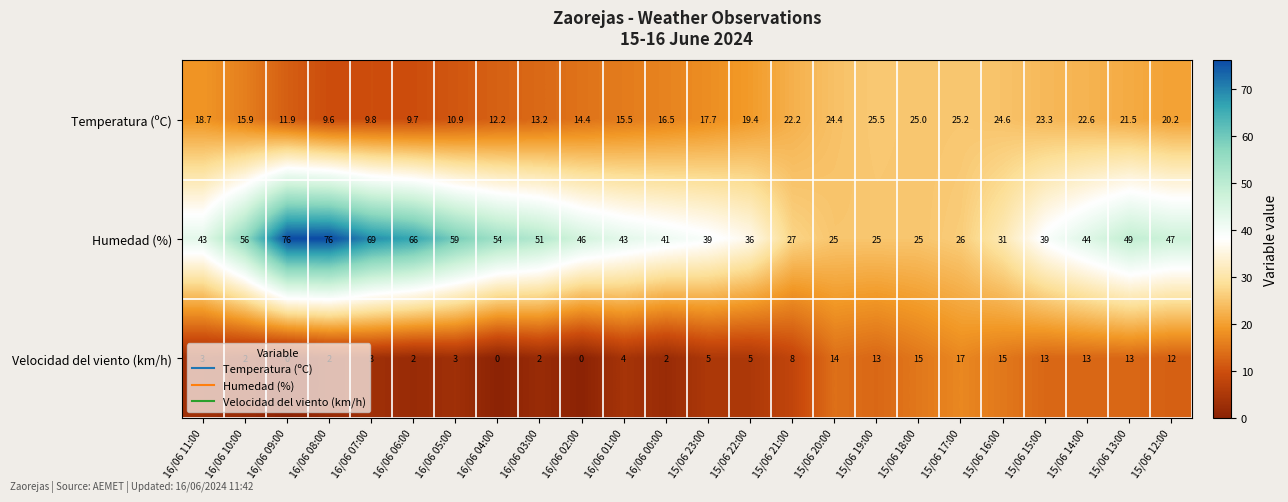

How many data points in Temperatura (ºC) are above 18?

12